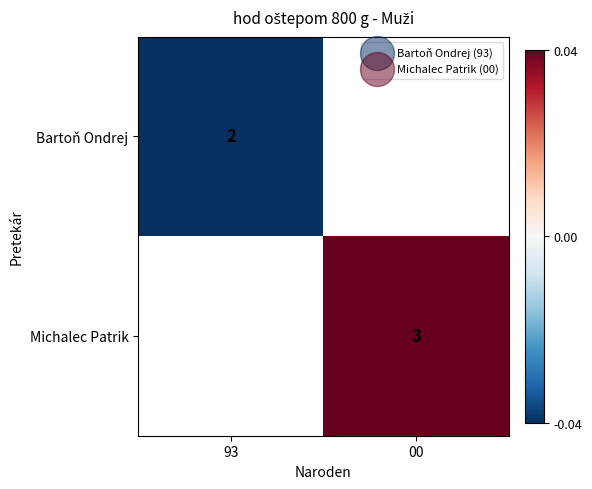

At how many categories does at least one series exceed 0?

1